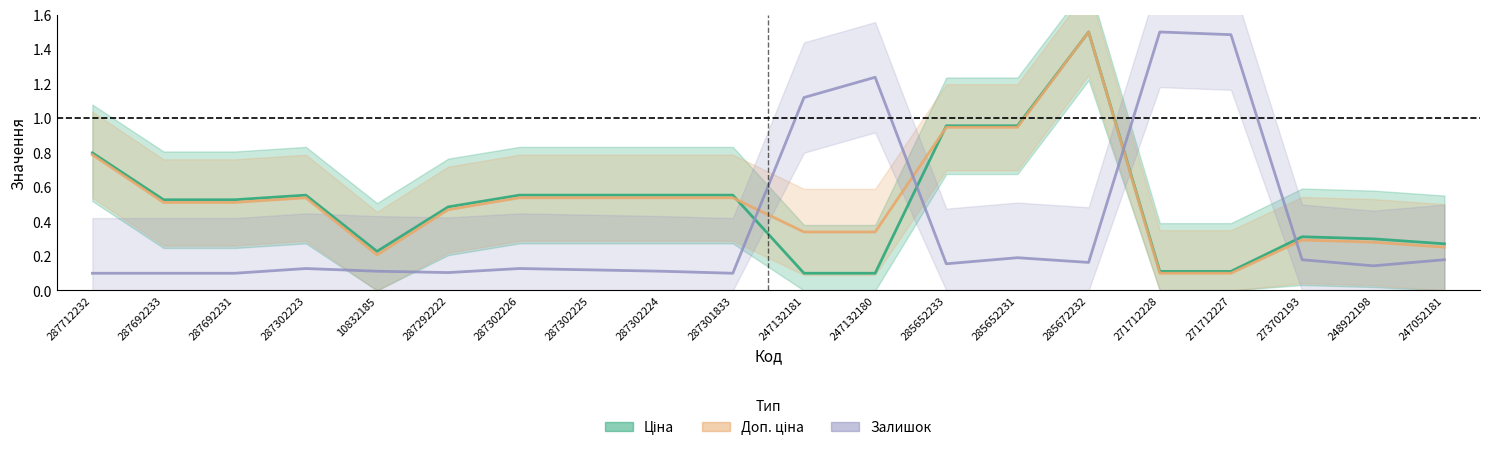

Rank the categories by Доп. ціна value from highest to lowest.

285672232, 285652233, 285652231, 287712232, 287302223, 287302226, 287302225, 287302224, 287301833, 287692233, 287692231, 287292222, 247132181, 247132180, 273702193, 248922198, 247052181, 10832185, 271712228, 271712227